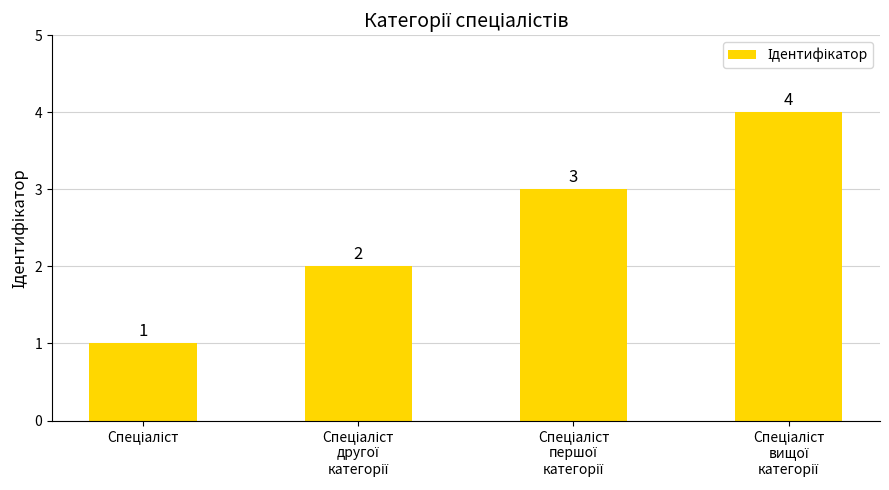

What is the sum of all values?

10